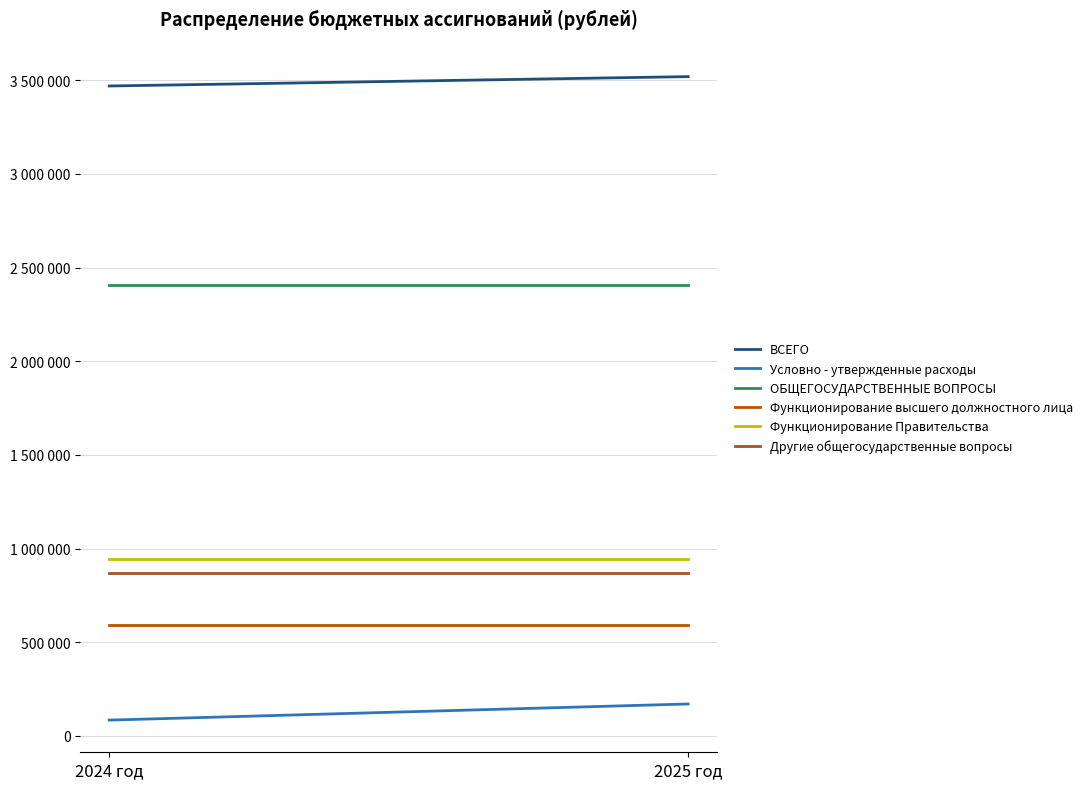

Reading right to left, list all the values displayed in this chart.

ВСЕГО: 3519590	3469567
Условно - утвержденные расходы: 169903	83807
ОБЩЕГОСУДАРСТВЕННЫЕ ВОПРОСЫ: 2408776	2408776
Функционирование высшего должностного лица: 592410	592410
Функционирование Правительства: 945090	945090
Другие общегосударственные вопросы: 871276	871276